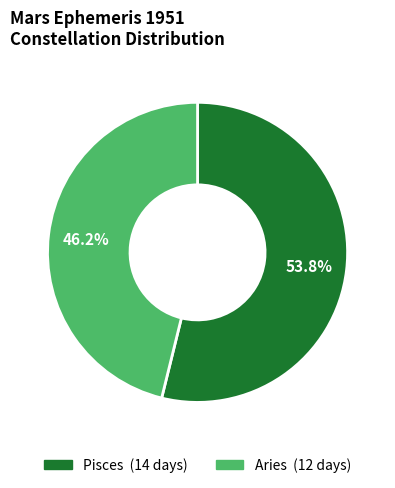

To the nearest percent, what is the difference between the largest and smallest slice percentages?

8%